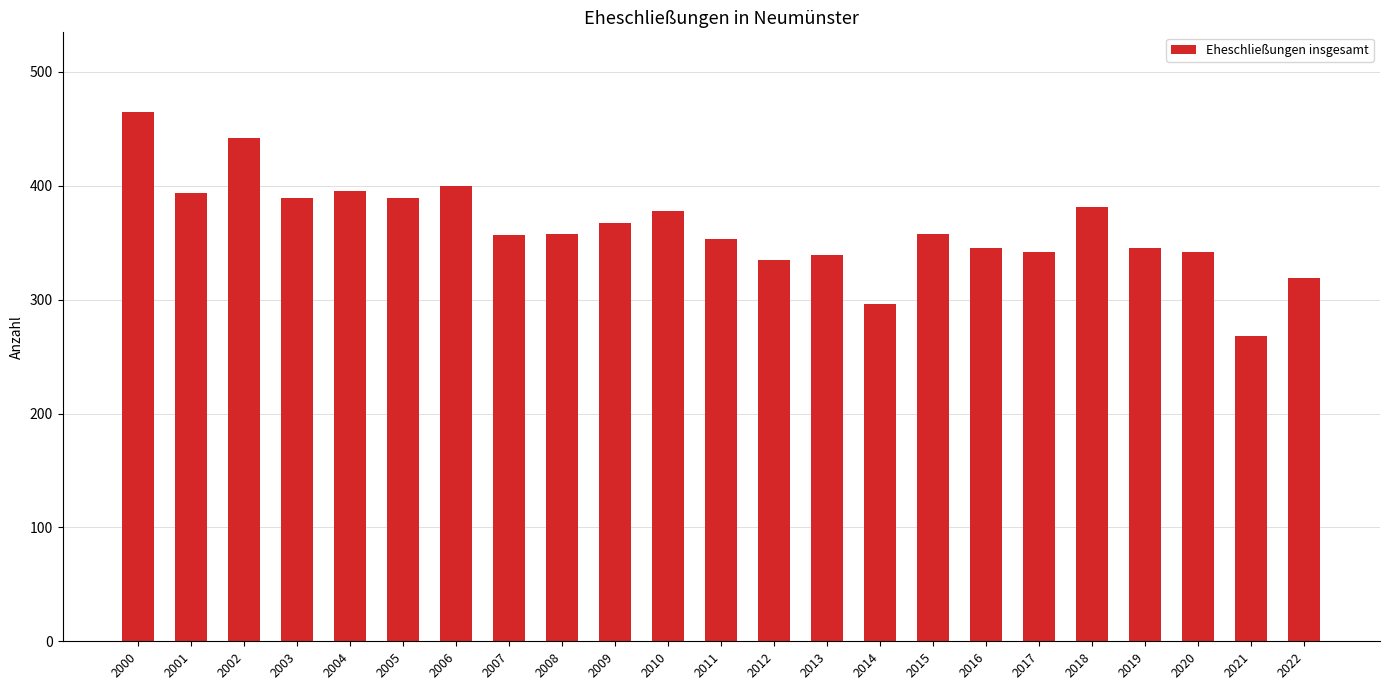

How many data points are less than 358?

11